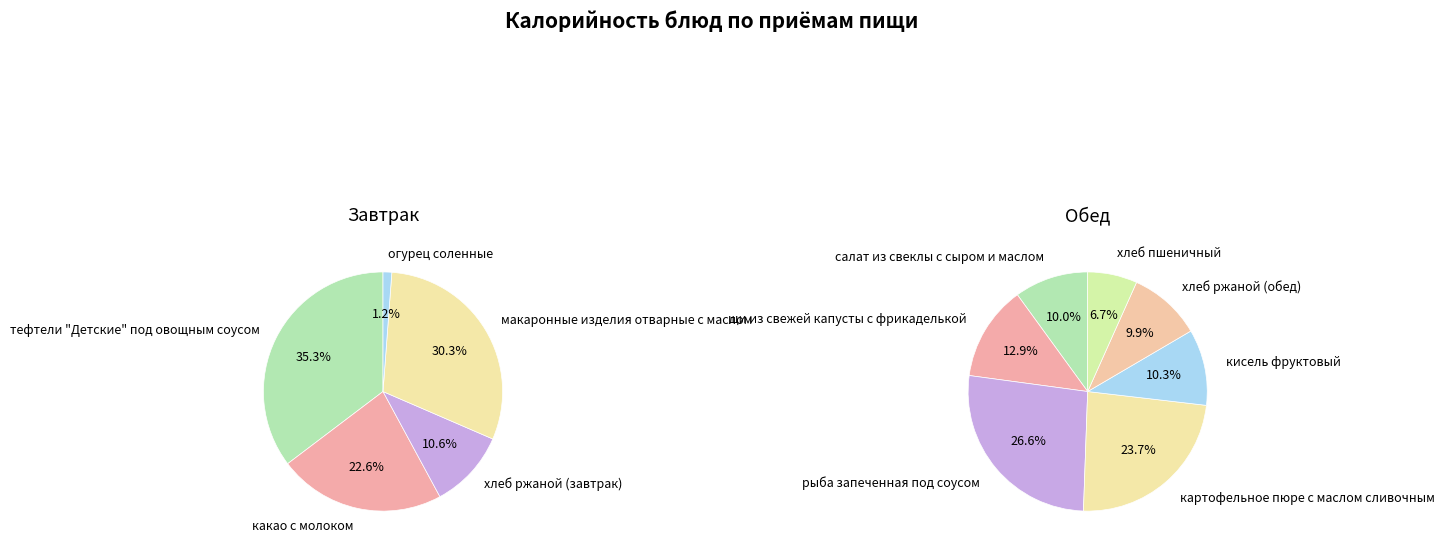

Is there a majority slice in this chart?

No